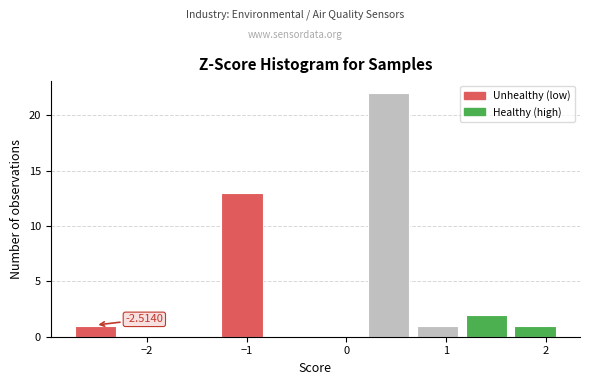

Which range on the x-axis has the tallest bar?

0.2 to 0.7